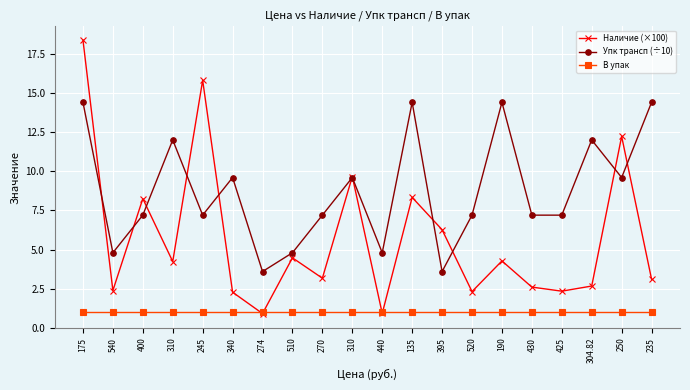

What is the difference between the second highest and second lowest values in the Упк трансп (÷10) series?

10.8